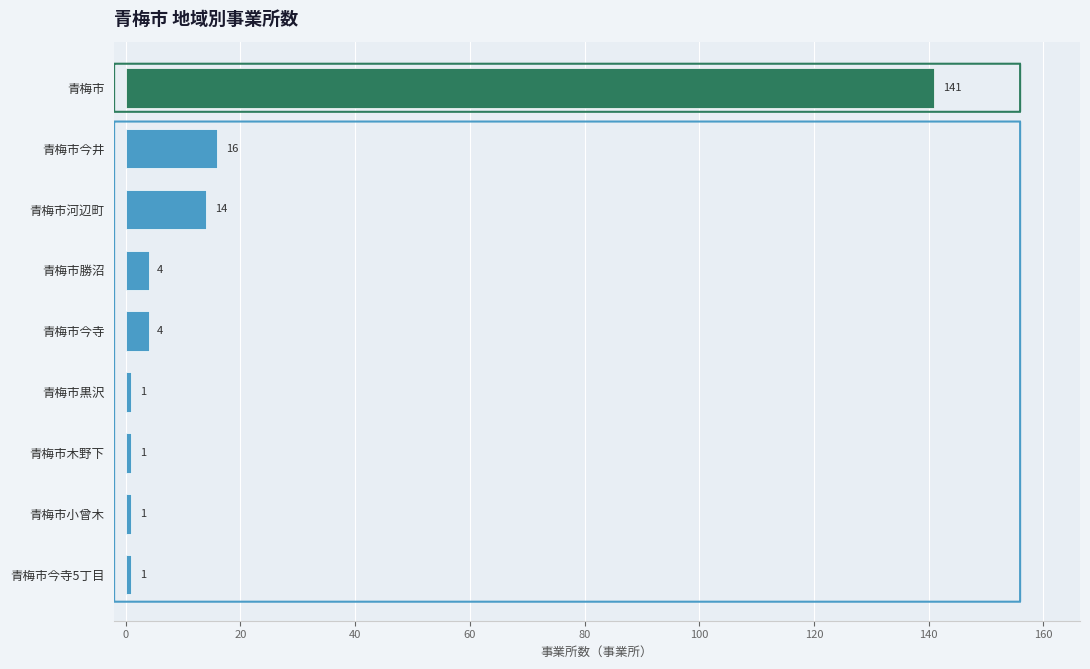

What is the difference between the second highest and second lowest values?

15